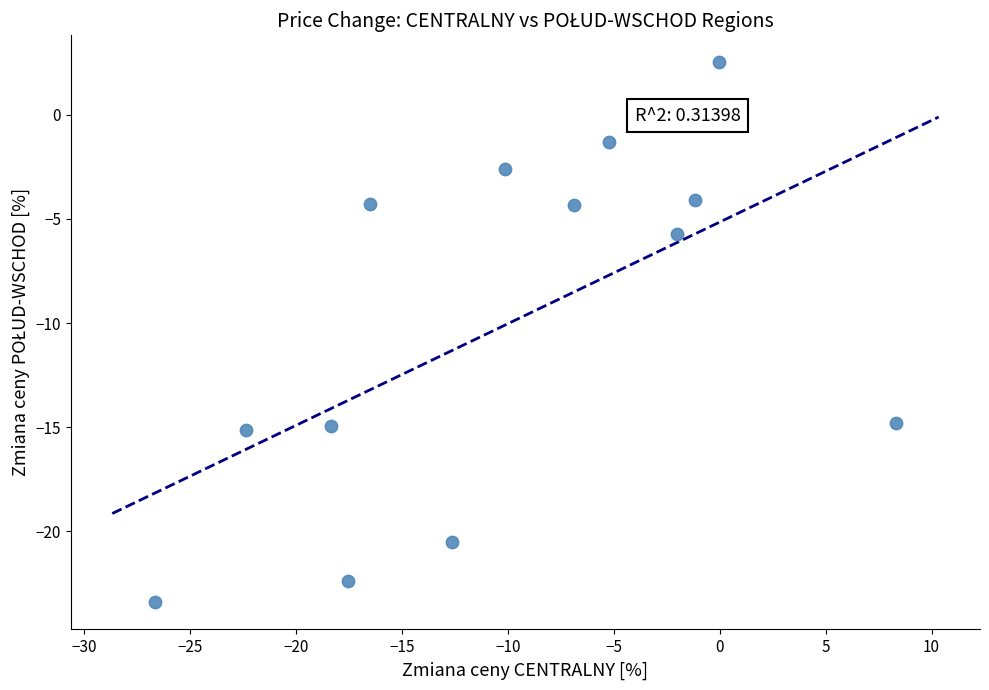

What Y value in the scatter plot is closest to -10?

-5.7